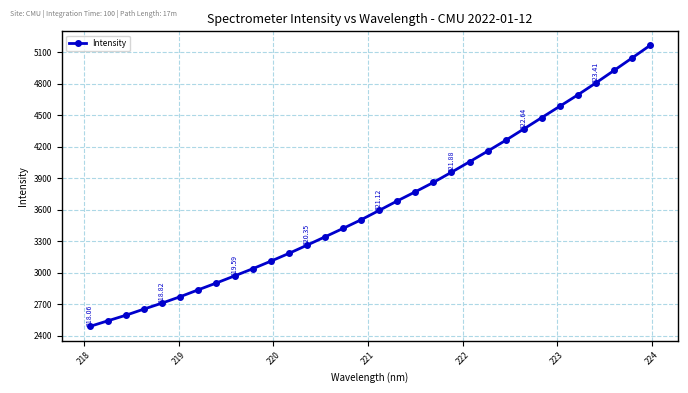

What is the difference between the maximum and minimum values?

2675.1